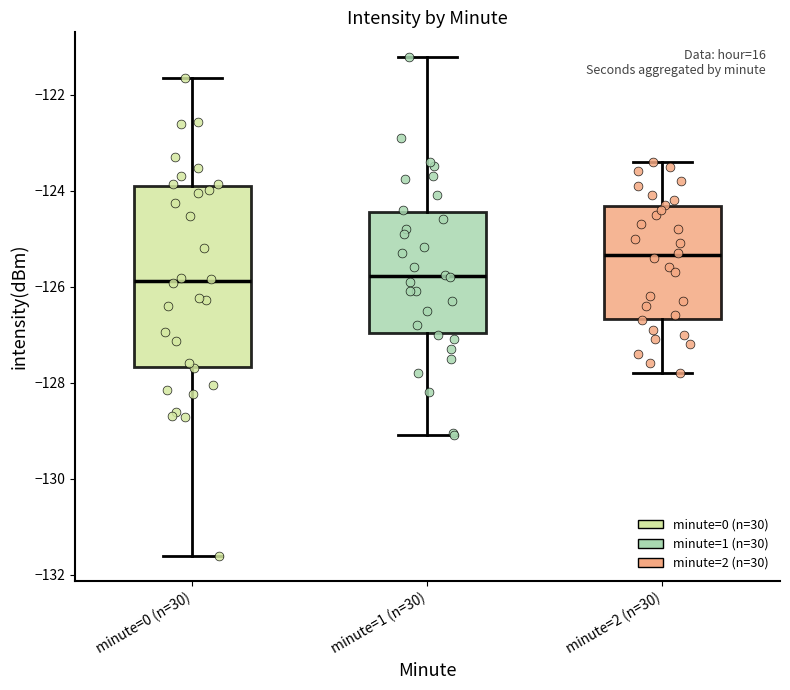

Reading left to right, read every box against the y-axis: the position of its median line, the range the box covers, and the ends of its whiskers. The values are not printed on the chart, so give them approximately, as read against the axis.

minute=0 (n=30): median -125.8, box -127.6 to -124.0, whiskers -131.6 to -121.6
minute=1 (n=30): median -125.8, box -127.0 to -124.4, whiskers -129.0 to -121.2
minute=2 (n=30): median -125.4, box -126.6 to -124.4, whiskers -127.8 to -123.4